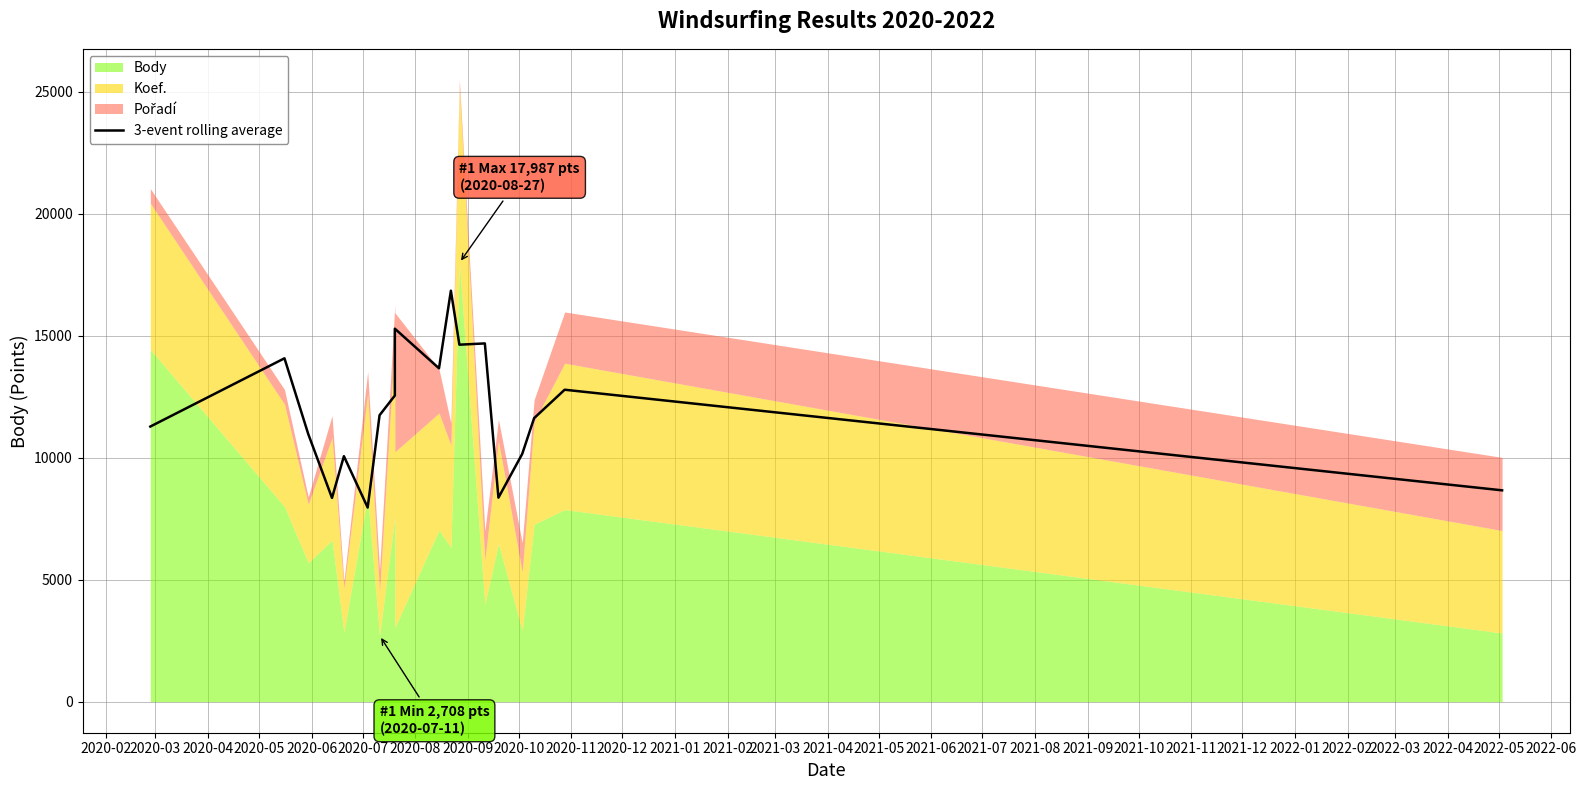

Where does the data first go above 11741?

2020-03